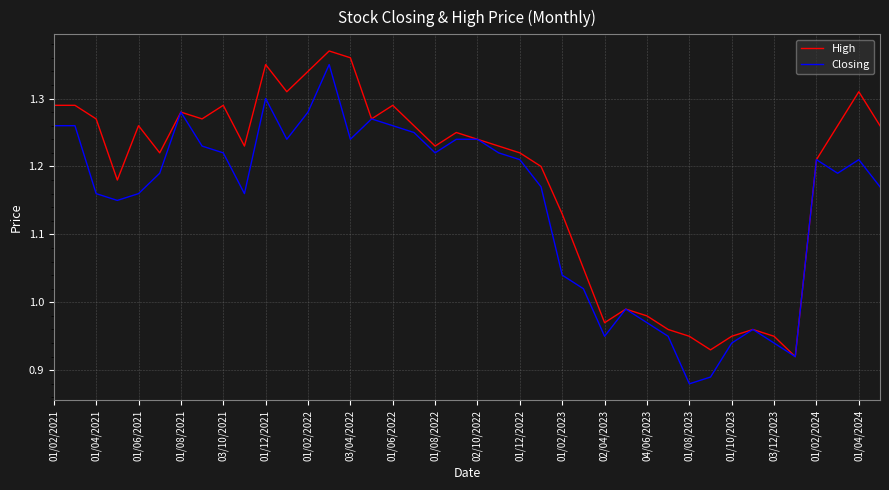

Rank the series by their average value, from highest to lowest.

High, Closing